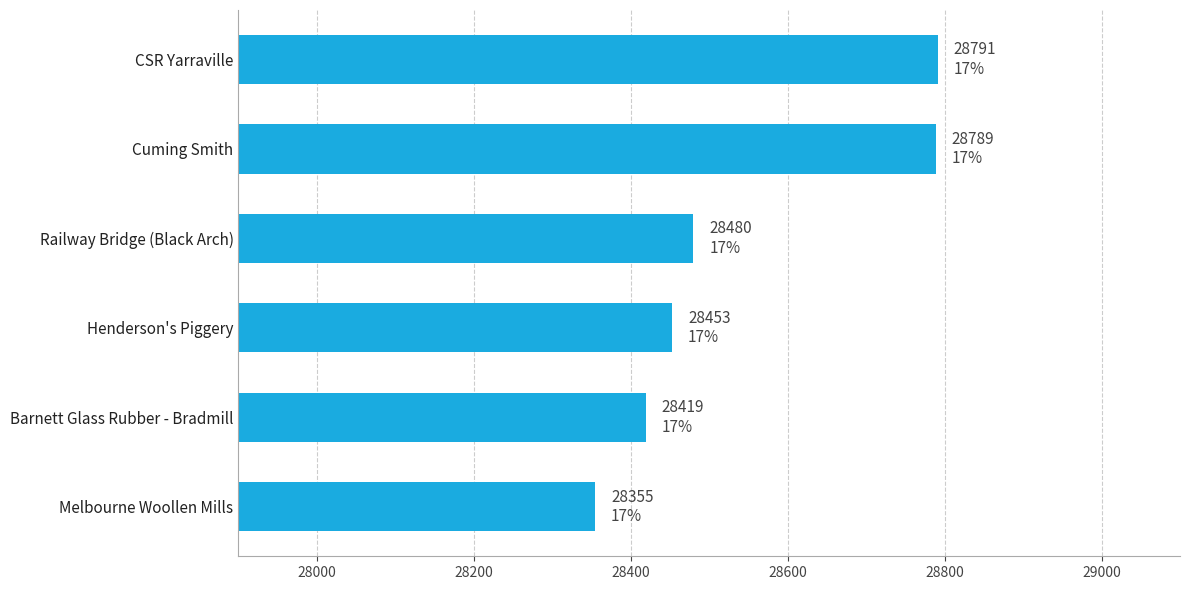

How many data points does each series have?

6